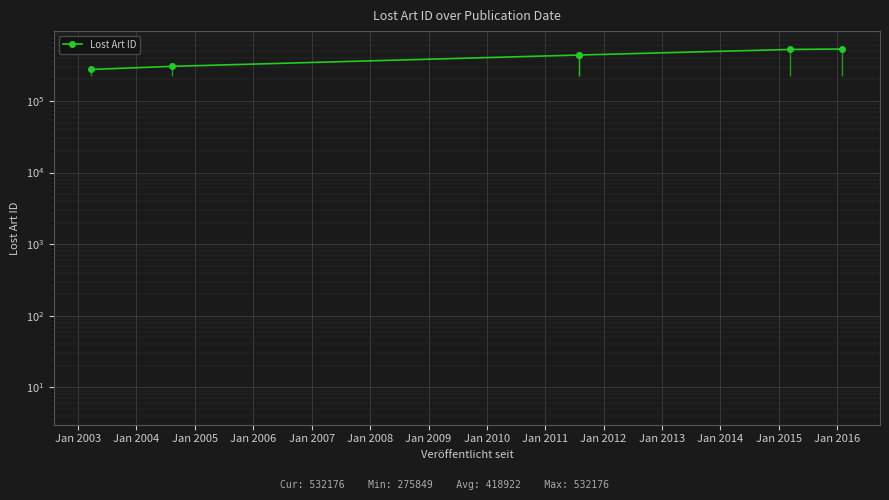

What is the maximum value shown in the chart?

532176